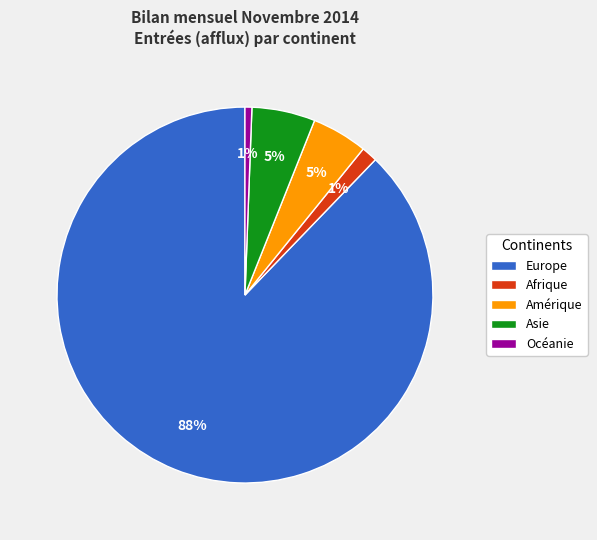

To the nearest percent, what is the difference between the Océanie and Europe slice percentages?

87%